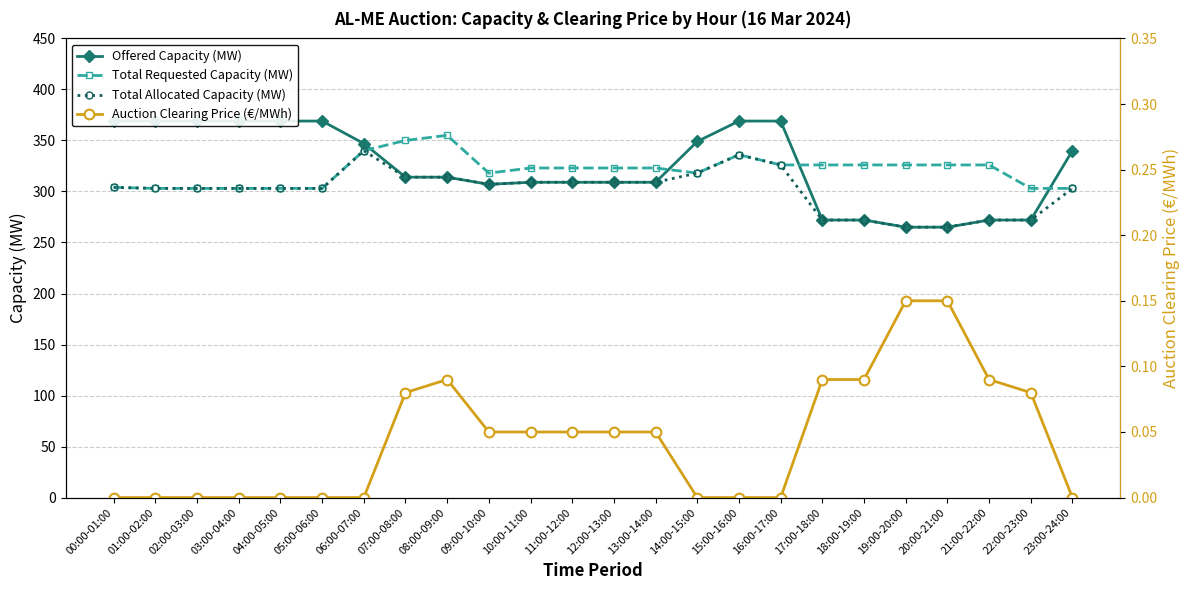

Rank the categories by Auction Clearing Price (€/MWh) value from lowest to highest.

00:00-01:00, 01:00-02:00, 02:00-03:00, 03:00-04:00, 04:00-05:00, 05:00-06:00, 06:00-07:00, 14:00-15:00, 15:00-16:00, 16:00-17:00, 23:00-24:00, 09:00-10:00, 10:00-11:00, 11:00-12:00, 12:00-13:00, 13:00-14:00, 07:00-08:00, 22:00-23:00, 08:00-09:00, 17:00-18:00, 18:00-19:00, 21:00-22:00, 19:00-20:00, 20:00-21:00